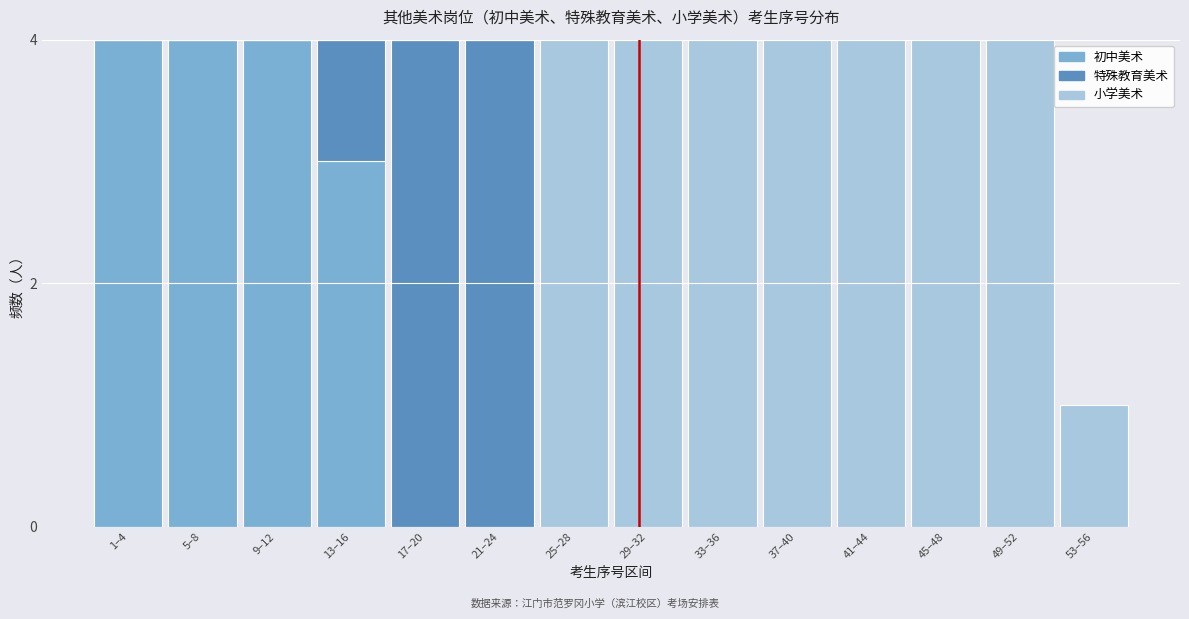

What is the sum of all 初中美术 values?

15